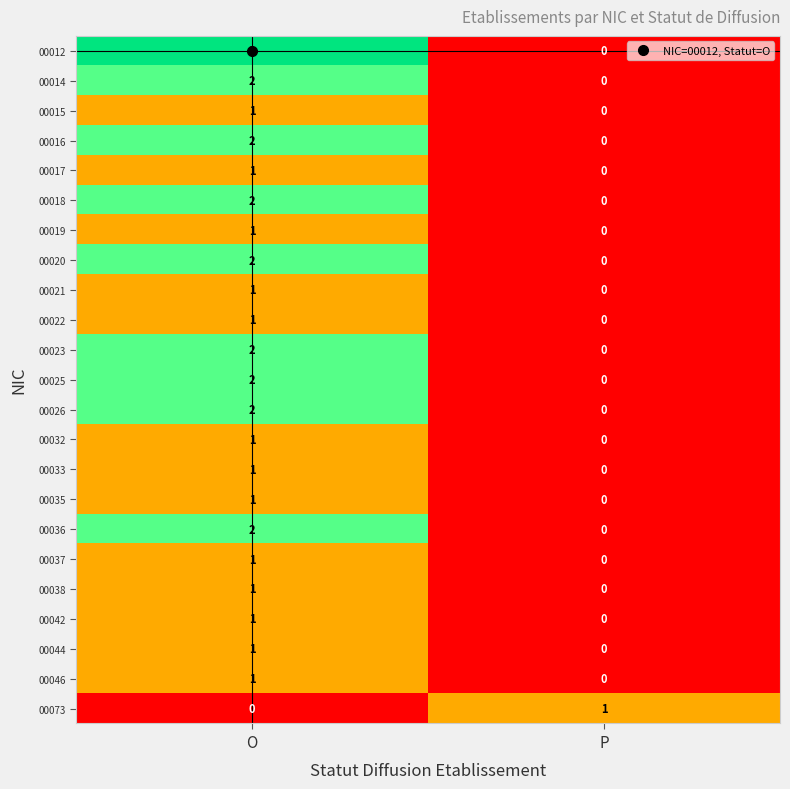

How many data points does each series have?

2